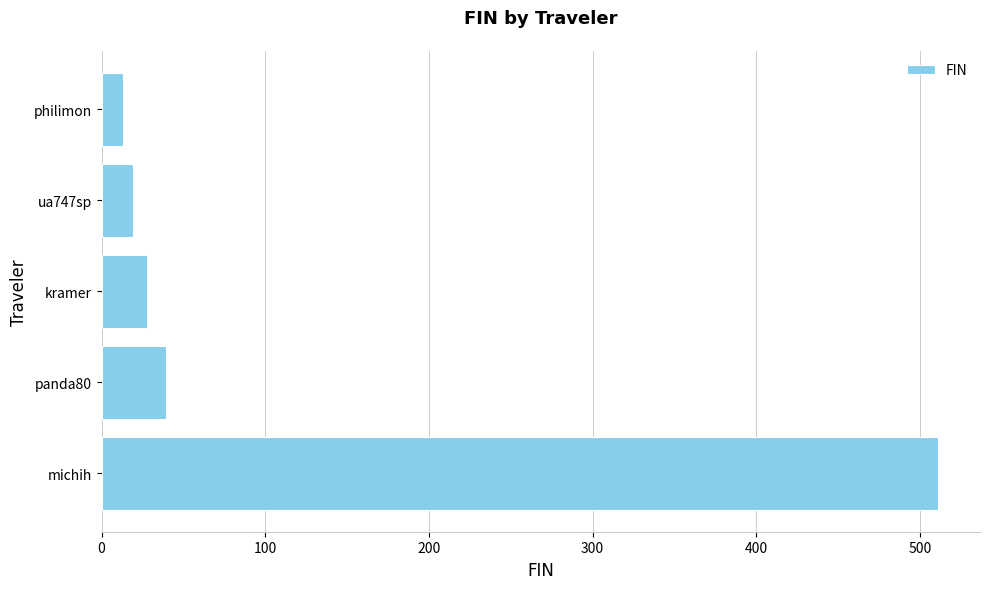

Rank the categories by value from lowest to highest.

philimon, ua747sp, kramer, panda80, michih